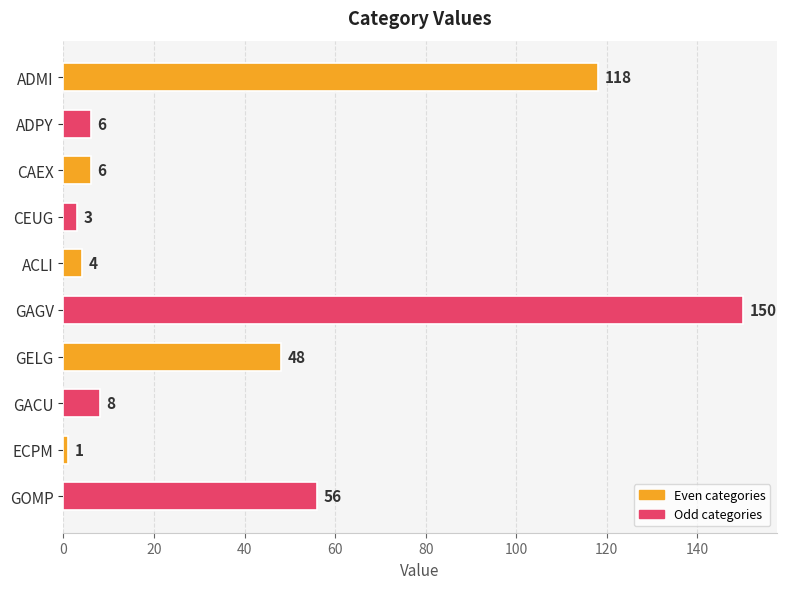

Which label corresponds to the smallest value in the chart?

ECPM